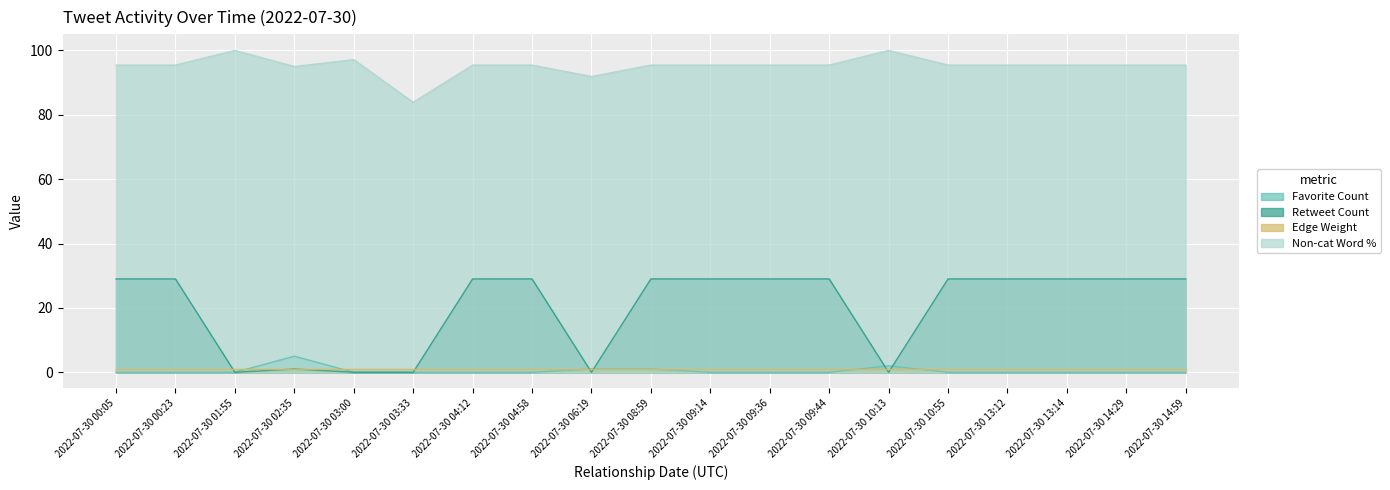

At which label does Retweet Count reach its peak?

2022-07-30 00:05